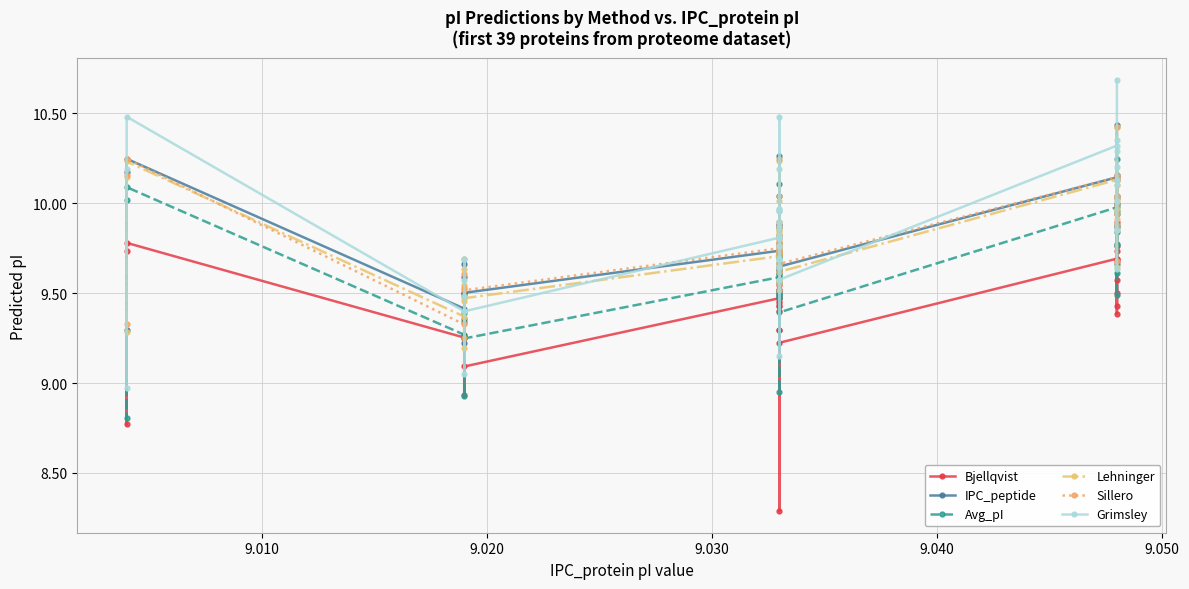

How many values in the Bjellqvist series are below 9?

3